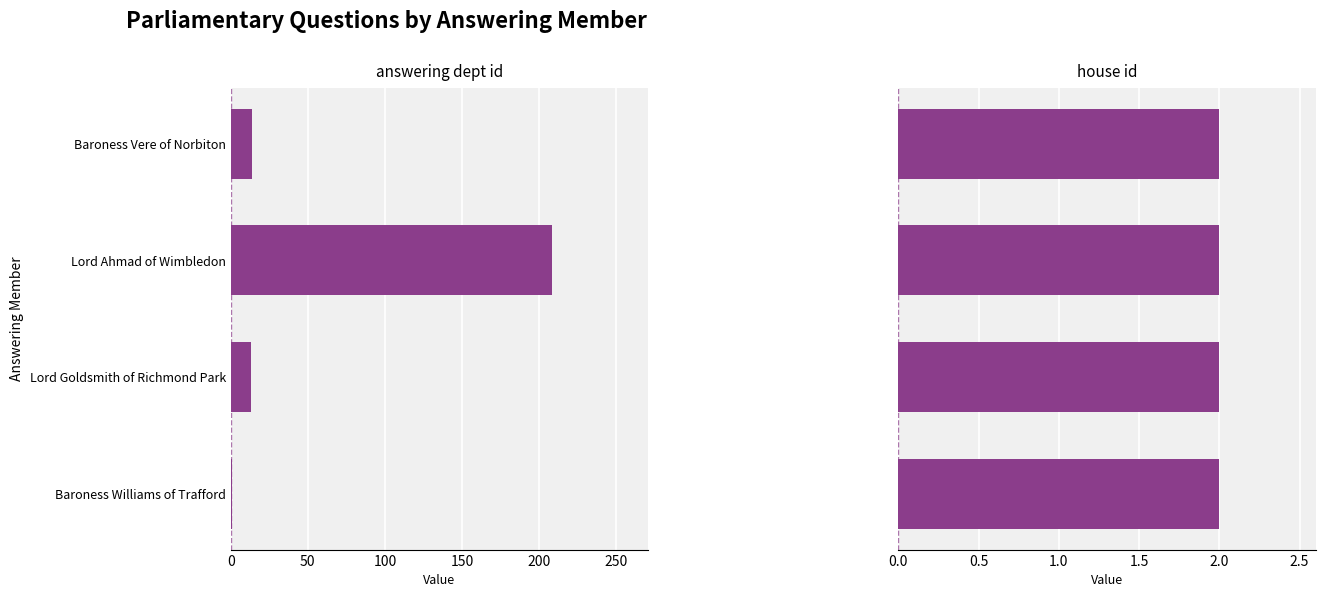

Is it true that answering dept id equals 0.2 at Baroness Williams of Trafford?

False